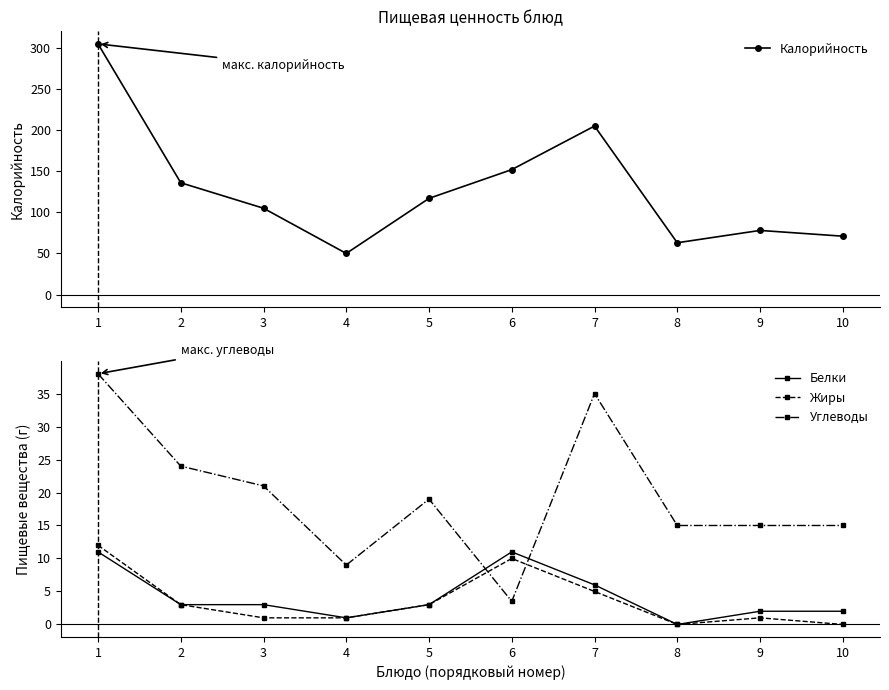

How many positive values does the Жиры series have?

8